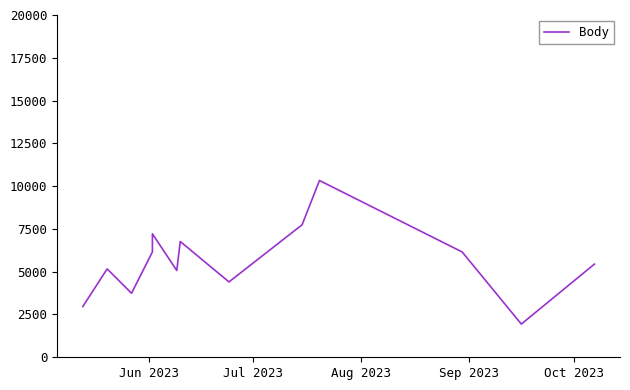

How many values are below 5444?

6